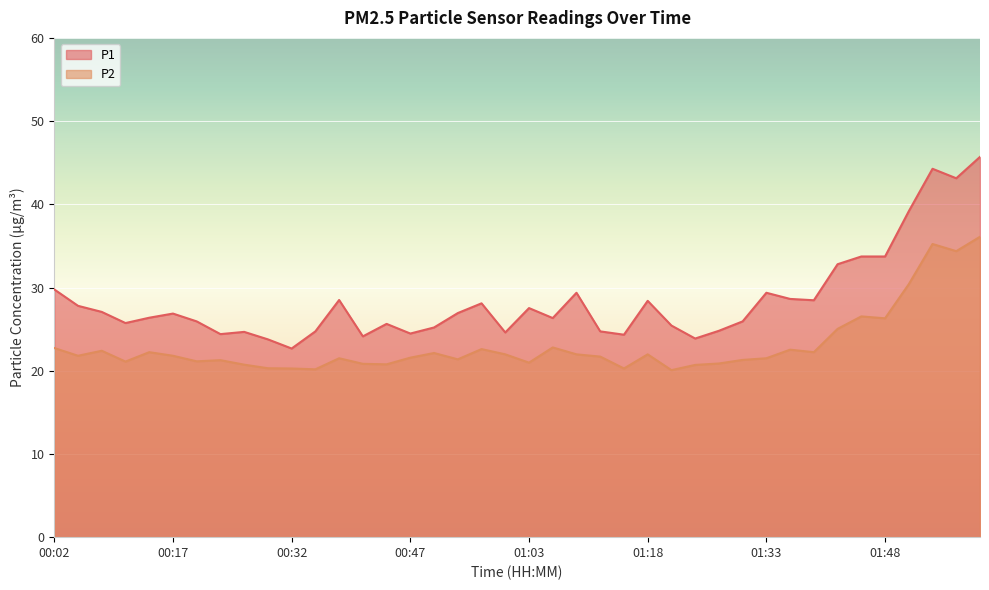

How many data points in P2 are less than 21?

11